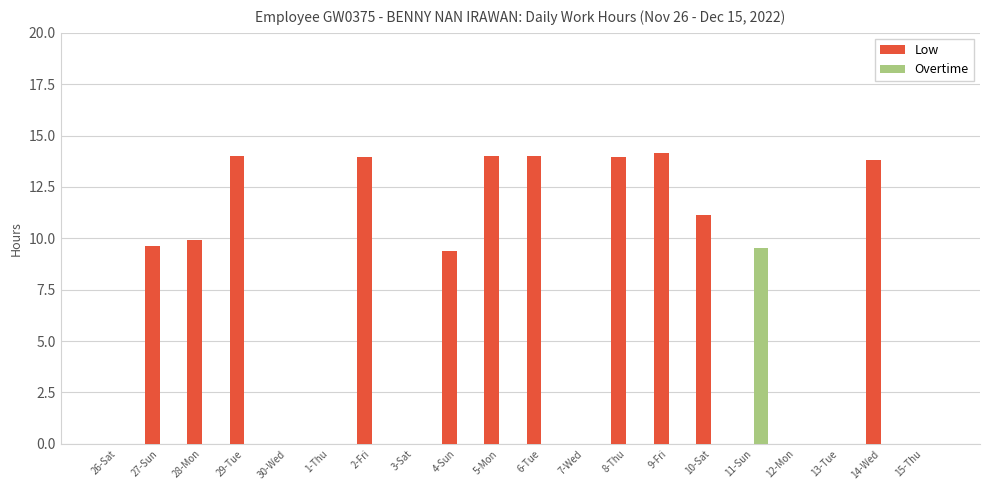

Which series has the largest total across all categories?

Low